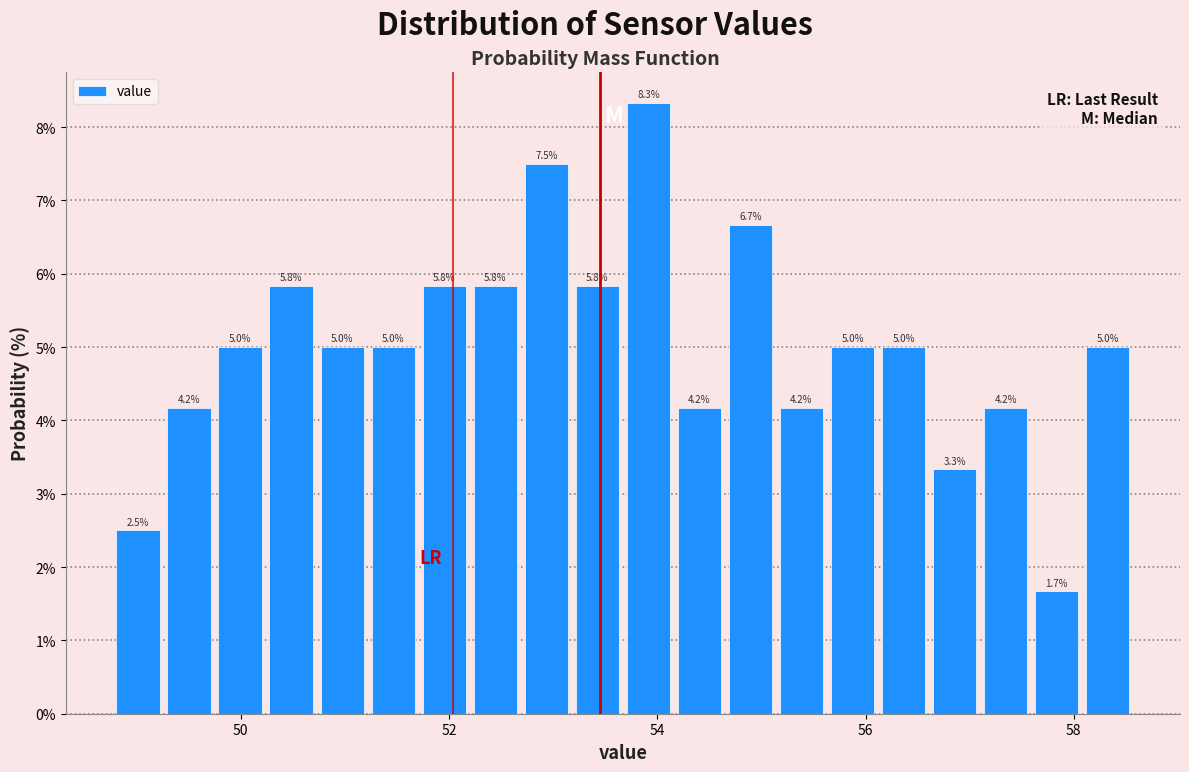

Around what value on the x-axis is the tallest bar? Give the approximate position of its centre, as read against the axis.

54.0